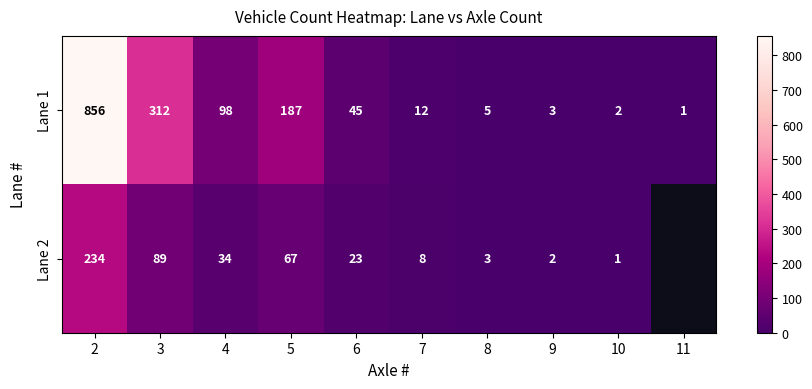

What is the difference between the Lane 2 values at 8 and 3?

86